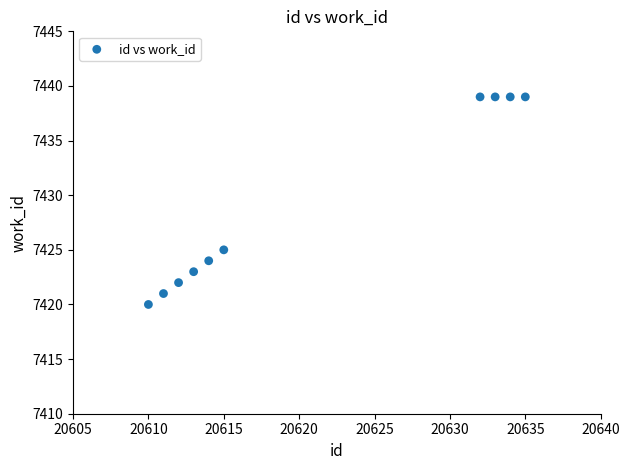

What Y value in the scatter plot is closest to 7429?

7425